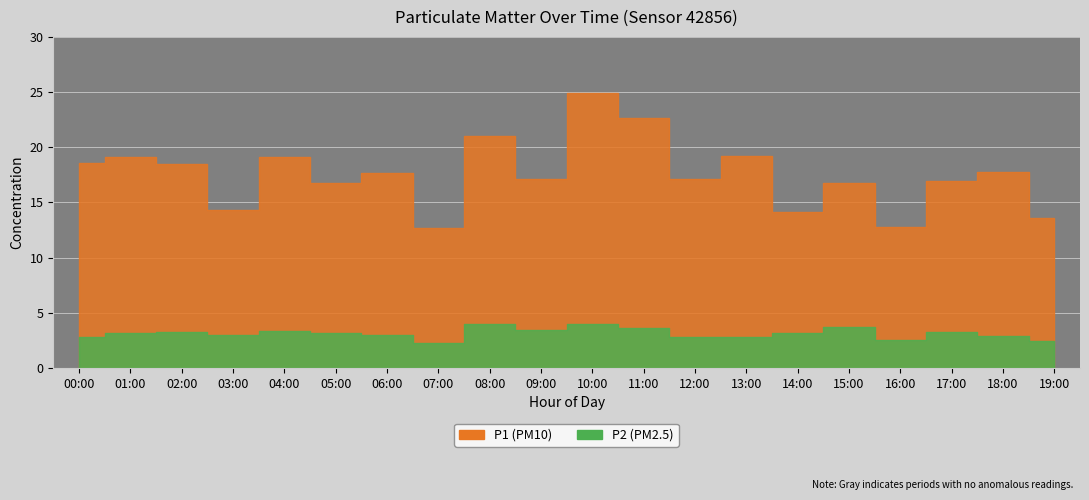

What is the sum of all P1 values?

350.6